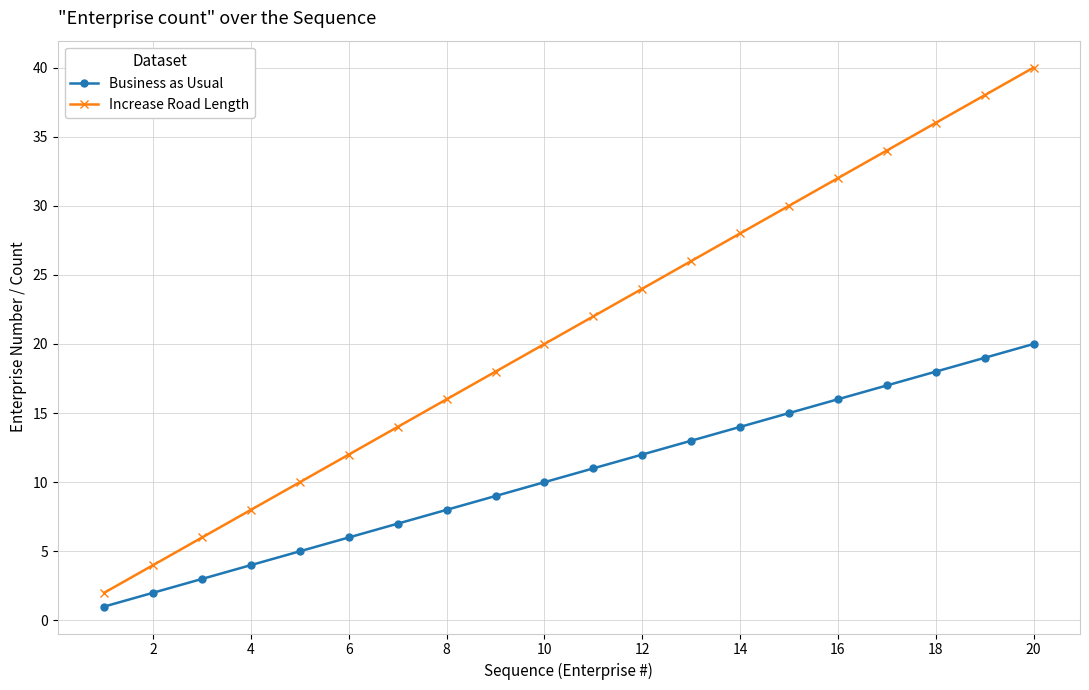

Which series has the largest total across all categories?

Increase Road Length